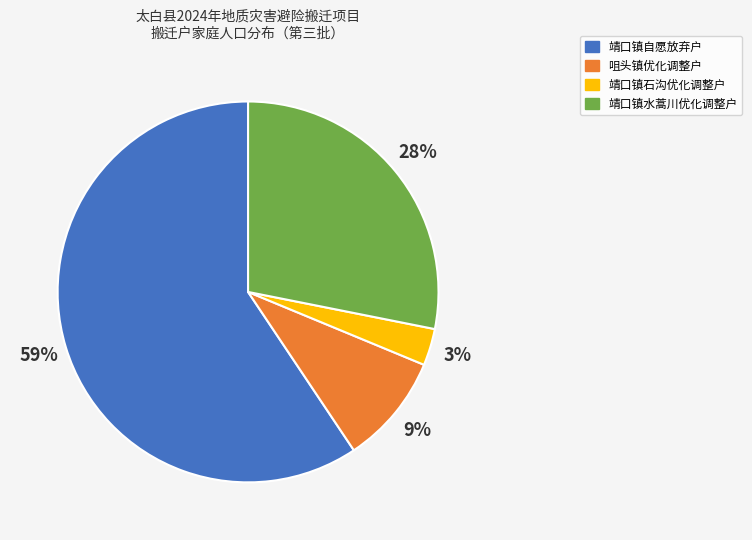

To the nearest percent, what portion does 咀头镇优化调整户 represent?

9%